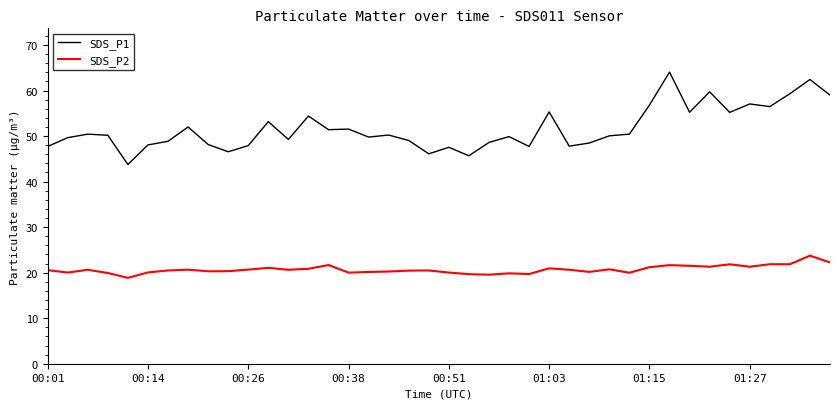

True or false: SDS_P1 has more than 2 points higher than both neighbors.

True